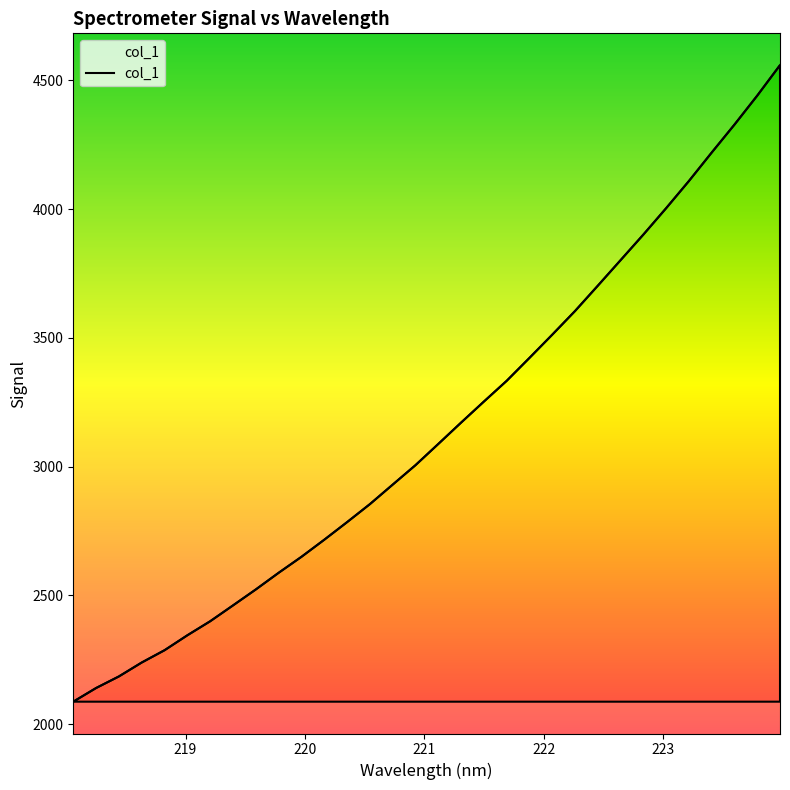

What is the minimum value shown in the chart?

2087.7